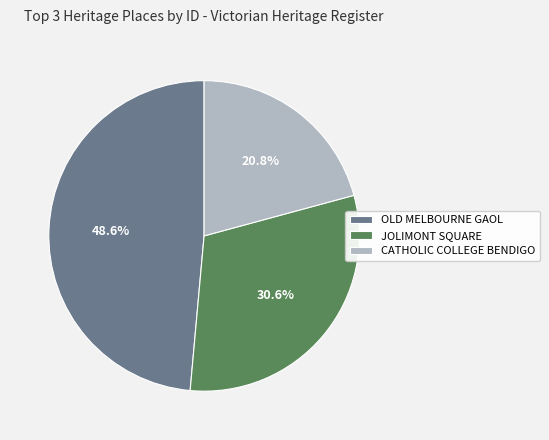

How many slices are in this pie chart?

3